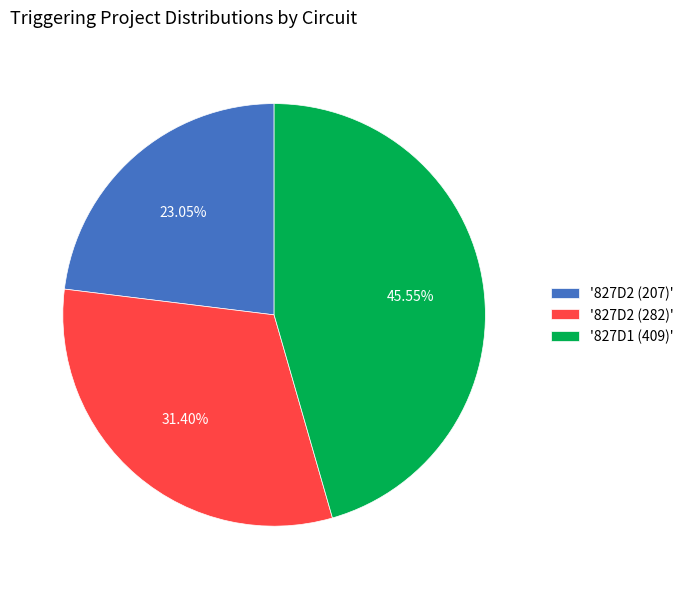

Is '827D2 (207)' the majority of the pie?

No